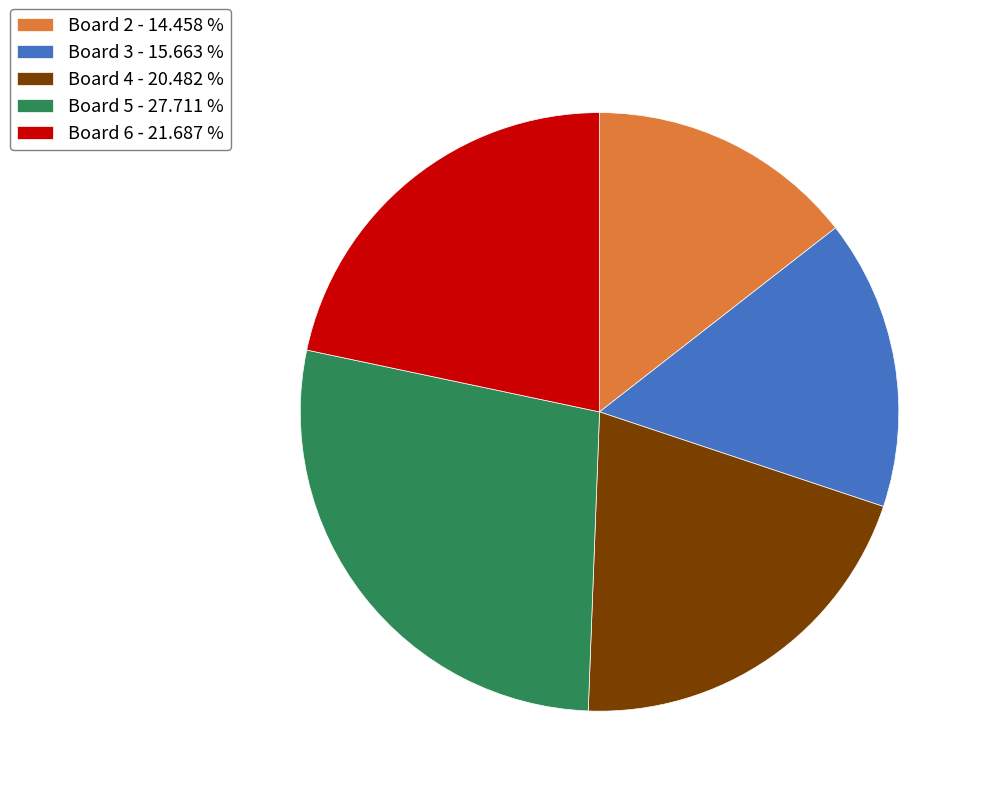

Does Board 3 represent more than half of the total?

No